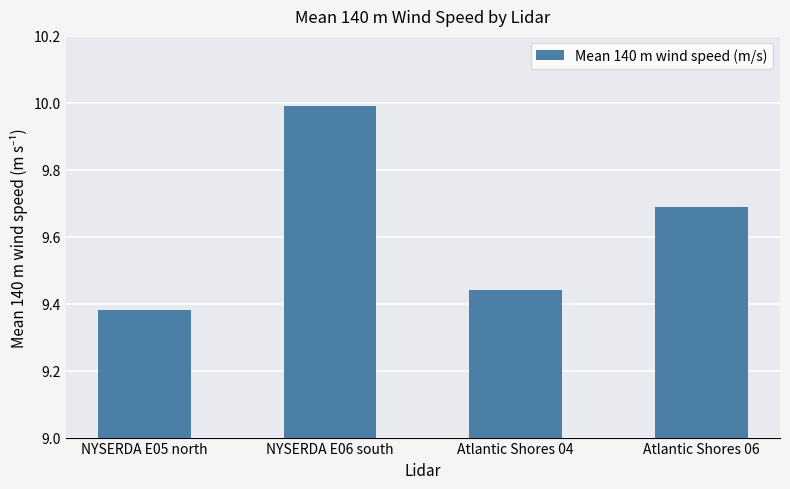

Does the chart contain any negative values?

No